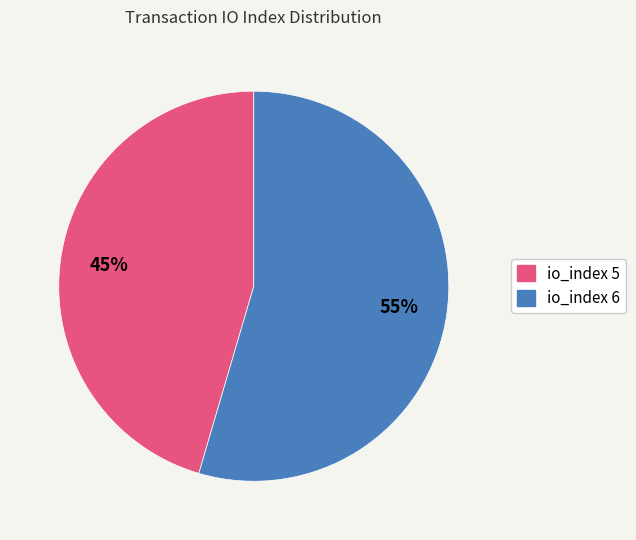

Do io_index 6 and io_index 5 together represent more than half of the pie?

Yes